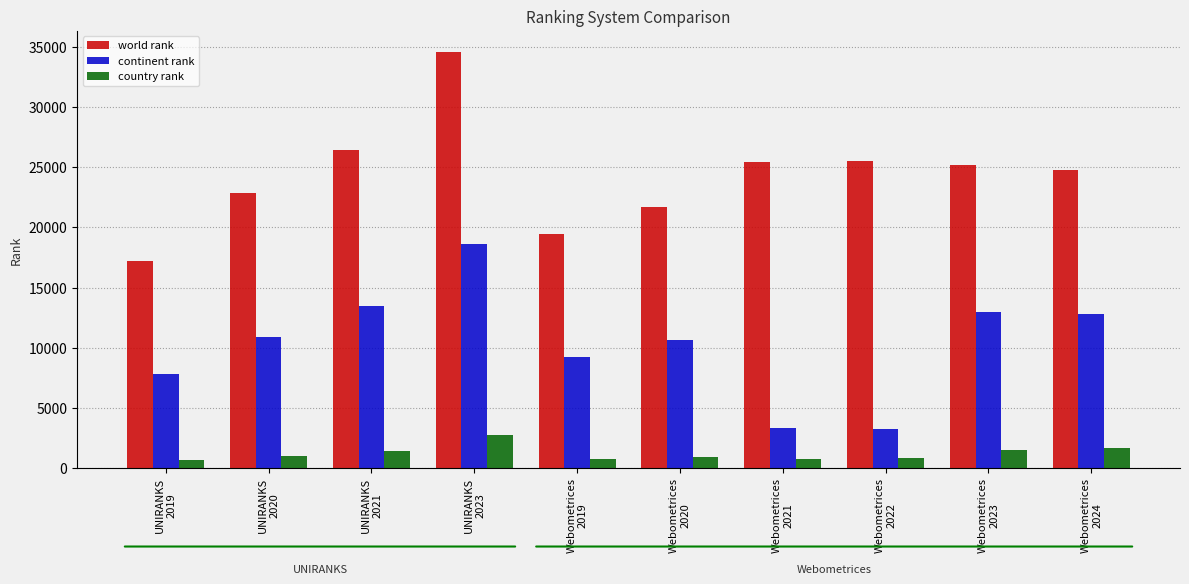

What is the label of the 3rd bar from the left?

UNIRANKS
2021